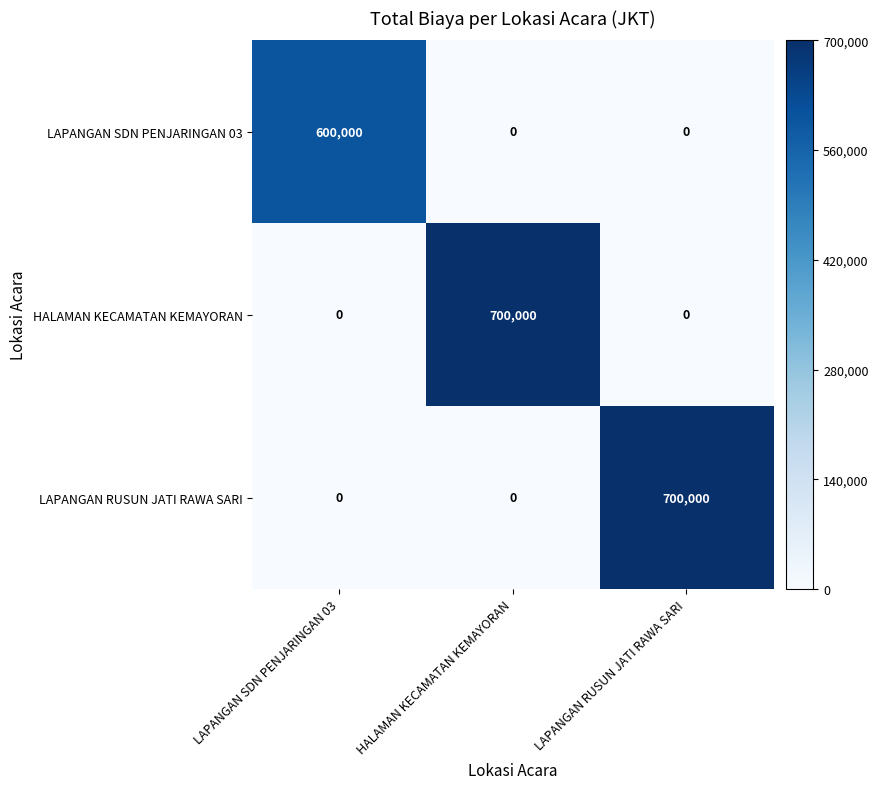

What is the difference between the maximum and minimum values in the LAPANGAN RUSUN JATI RAWA SARI series?

700000